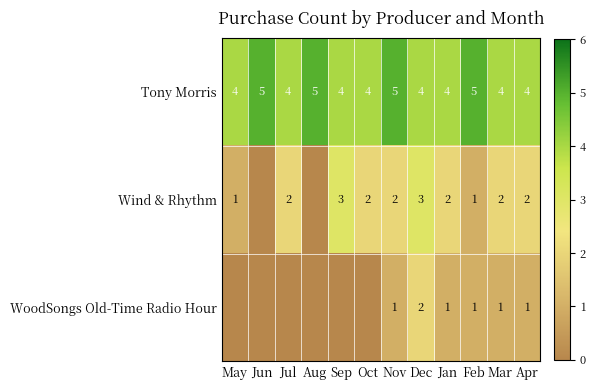

What is the difference between the highest and lowest values at Apr?

3